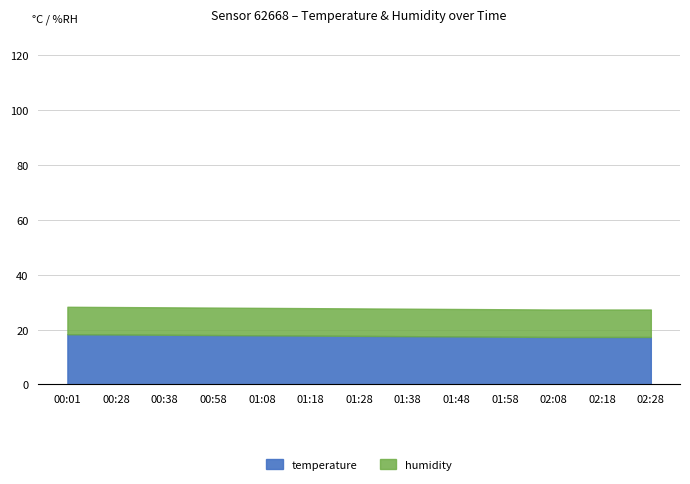

Which has a higher value, 02:28 or 00:38?

00:38